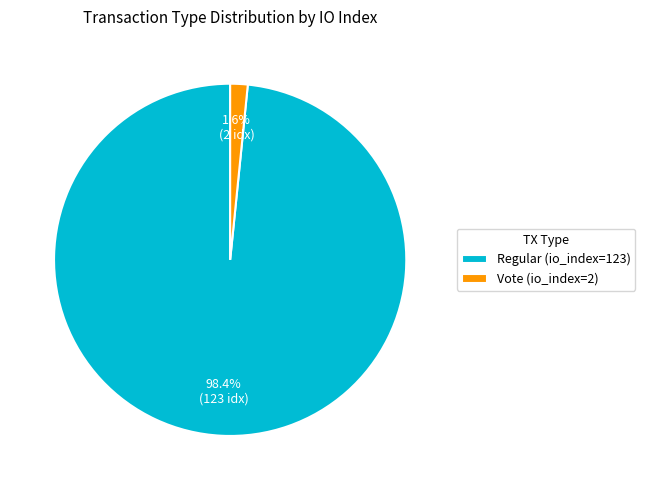

Count the number of slices in the pie.

2